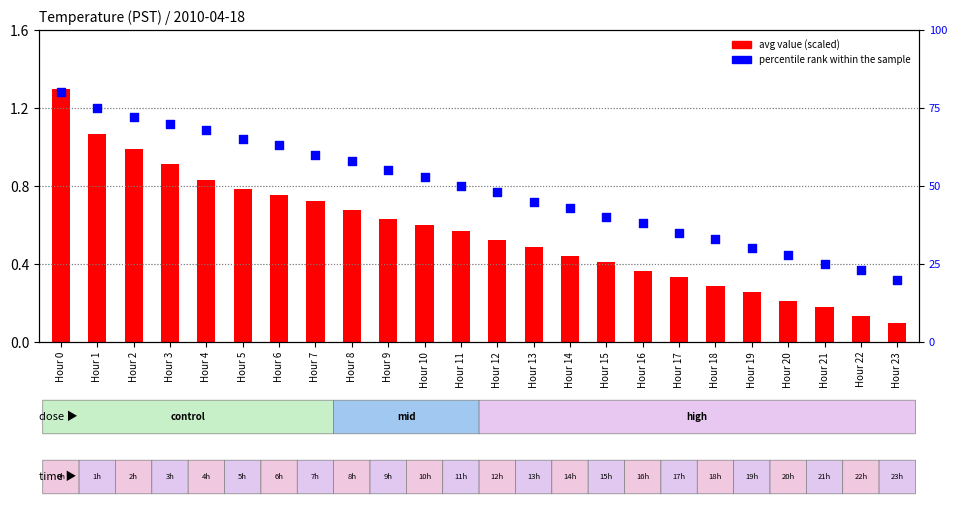

Is the value of avg value (scaled) at Hour 19 greater than the value of percentile rank within the sample at Hour 3?

No